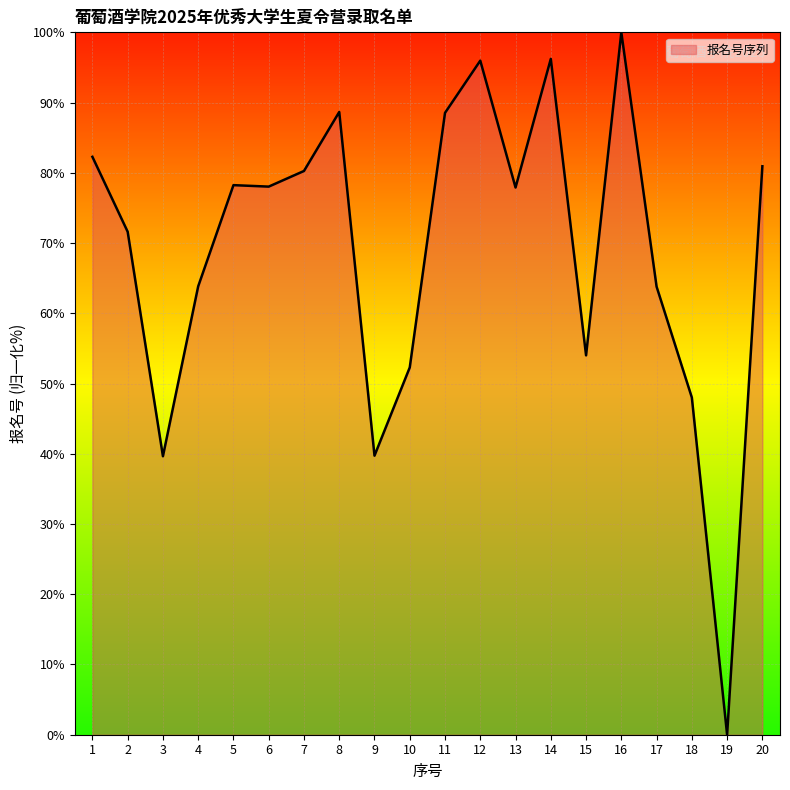

What is the approximate value at 2?

71.6